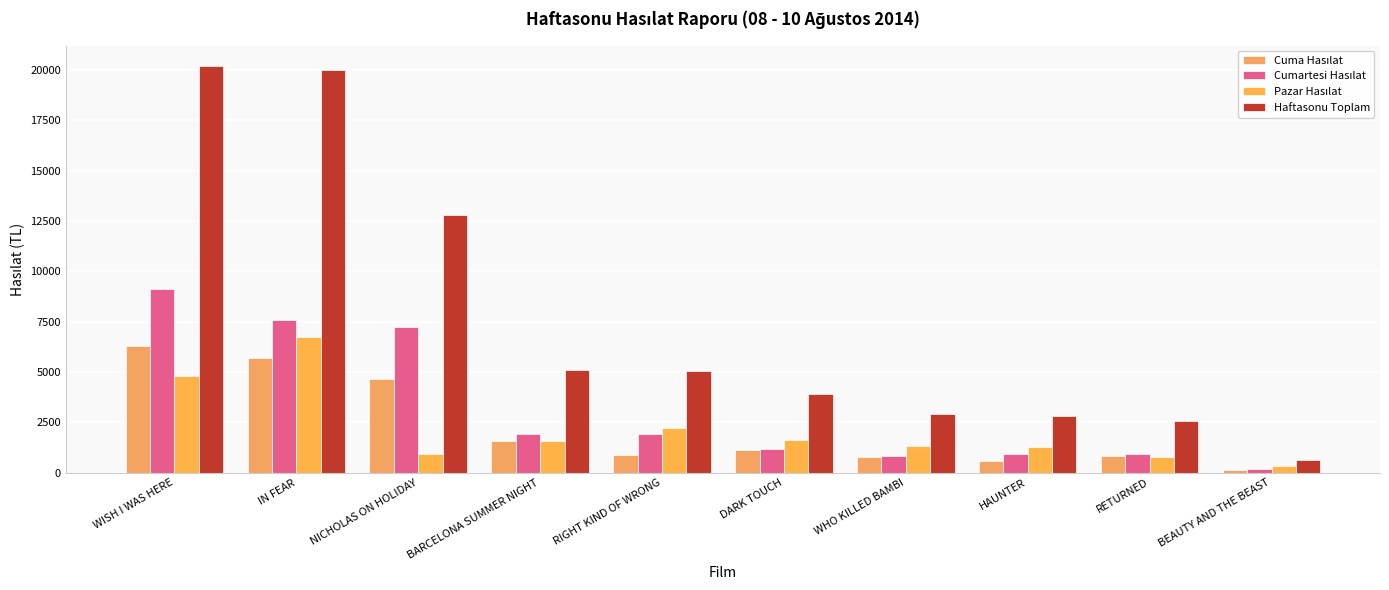

Reading left to right, list all the values displayed in this chart.

Cuma Hasılat: WISH I WAS HERE=6268.0	IN FEAR=5692.0	NICHOLAS ON HOLIDAY=4638.5	BARCELONA SUMMER NIGHT=1554.0	RIGHT KIND OF WRONG=878.0	DARK TOUCH=1139.0	WHO KILLED BAMBI=798.0	HAUNTER=595.5	RETURNED=834.0	BEAUTY AND THE BEAST=112.0
Cumartesi Hasılat: WISH I WAS HERE=9115.5	IN FEAR=7553.5	NICHOLAS ON HOLIDAY=7232.0	BARCELONA SUMMER NIGHT=1935.5	RIGHT KIND OF WRONG=1933.0	DARK TOUCH=1156.9	WHO KILLED BAMBI=830.0	HAUNTER=924.0	RETURNED=947.0	BEAUTY AND THE BEAST=172.0
Pazar Hasılat: WISH I WAS HERE=4808.0	IN FEAR=6755.5	NICHOLAS ON HOLIDAY=925.0	BARCELONA SUMMER NIGHT=1582.5	RIGHT KIND OF WRONG=2224.0	DARK TOUCH=1594.8	WHO KILLED BAMBI=1305.0	HAUNTER=1289.0	RETURNED=777.0	BEAUTY AND THE BEAST=328.0
Haftasonu Toplam: WISH I WAS HERE=20191.5	IN FEAR=20001.0	NICHOLAS ON HOLIDAY=12795.5	BARCELONA SUMMER NIGHT=5072.0	RIGHT KIND OF WRONG=5035.0	DARK TOUCH=3890.7	WHO KILLED BAMBI=2933.0	HAUNTER=2808.5	RETURNED=2558.0	BEAUTY AND THE BEAST=612.0